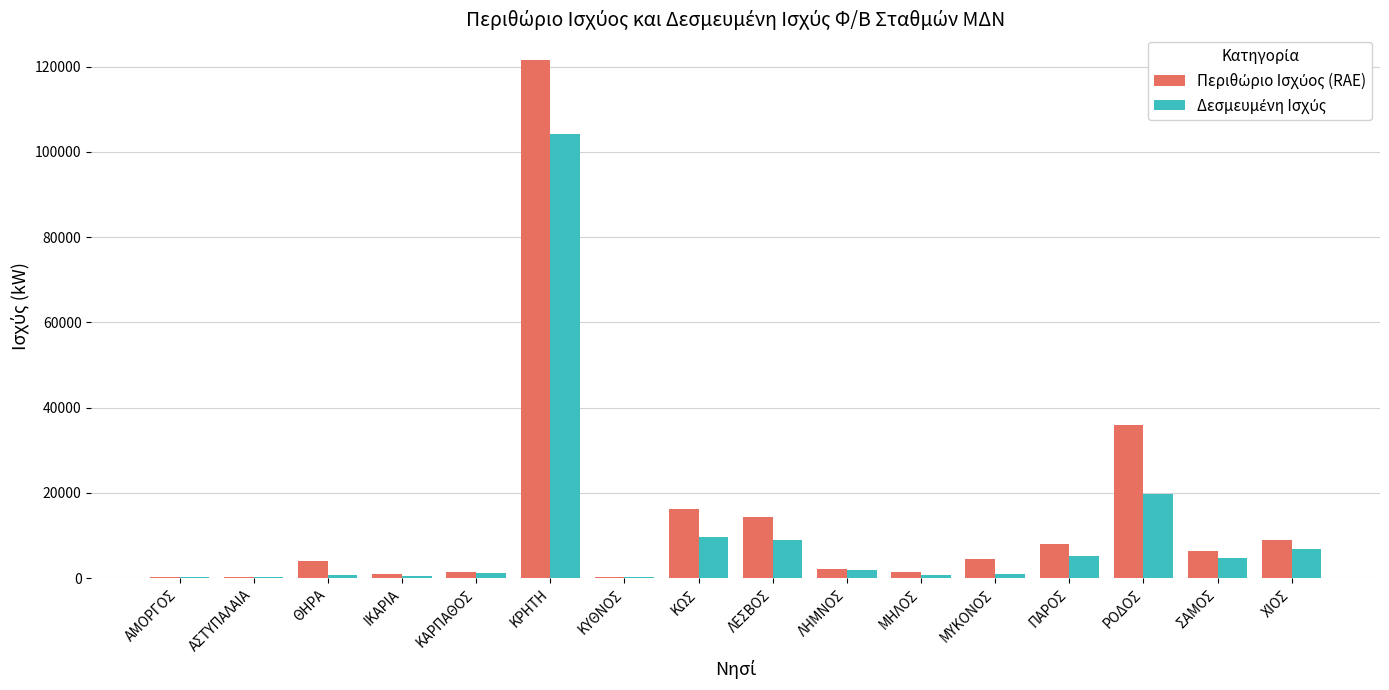

At which category is the sum across all series the highest?

ΚΡΗΤΗ